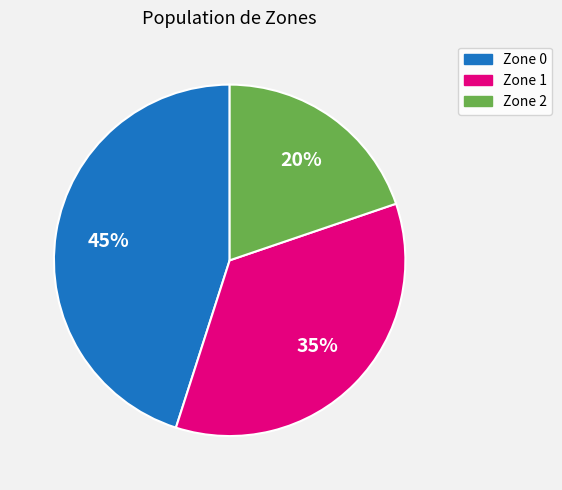

To the nearest percent, what is the average slice percentage?

33%